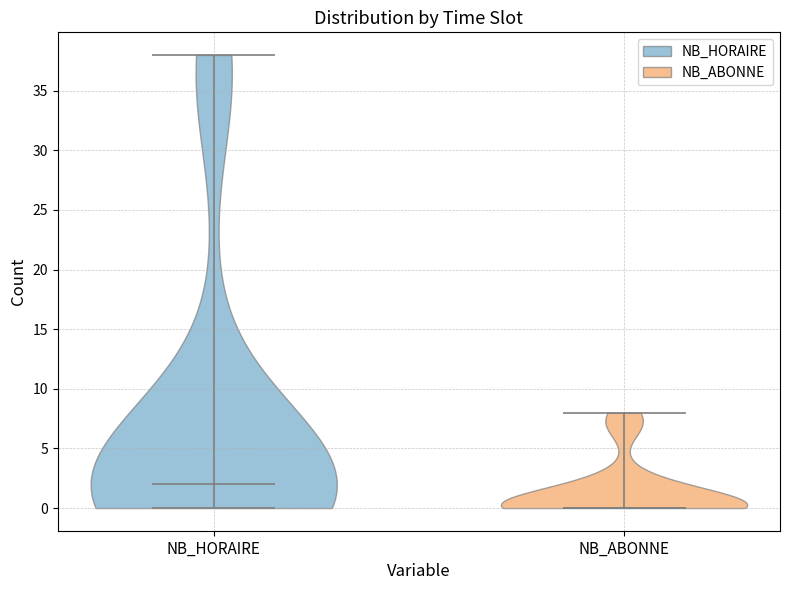

Reading left to right, read every violin against the y-axis: where its median line is, and the lowest and highest points it reaches. The values are not printed on the chart, so give them approximately, as read against the axis.

NB_HORAIRE: median line 2, lowest point 0, highest point 38
NB_ABONNE: median line 0, lowest point 0, highest point 8